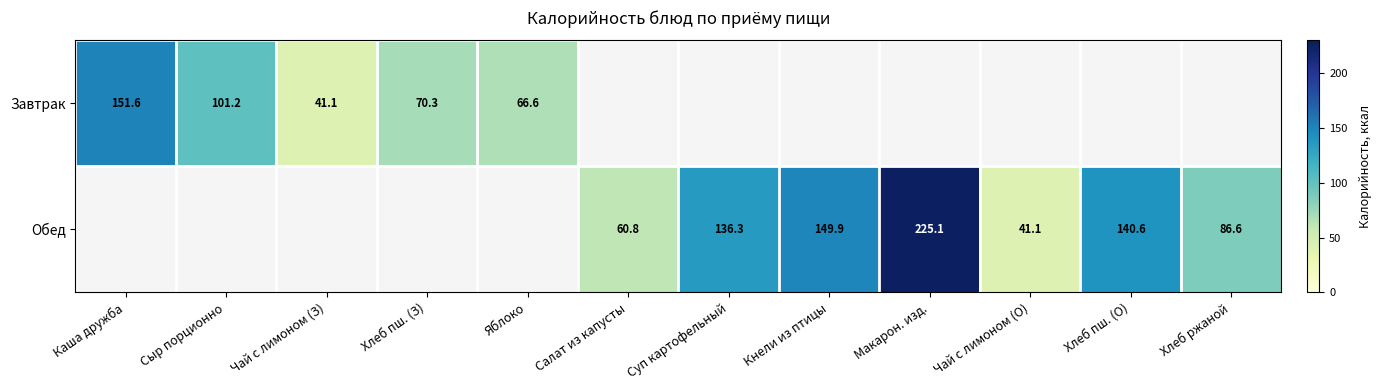

Is it true that Завтрак equals 25.7 at Чай с лимоном (З)?

False